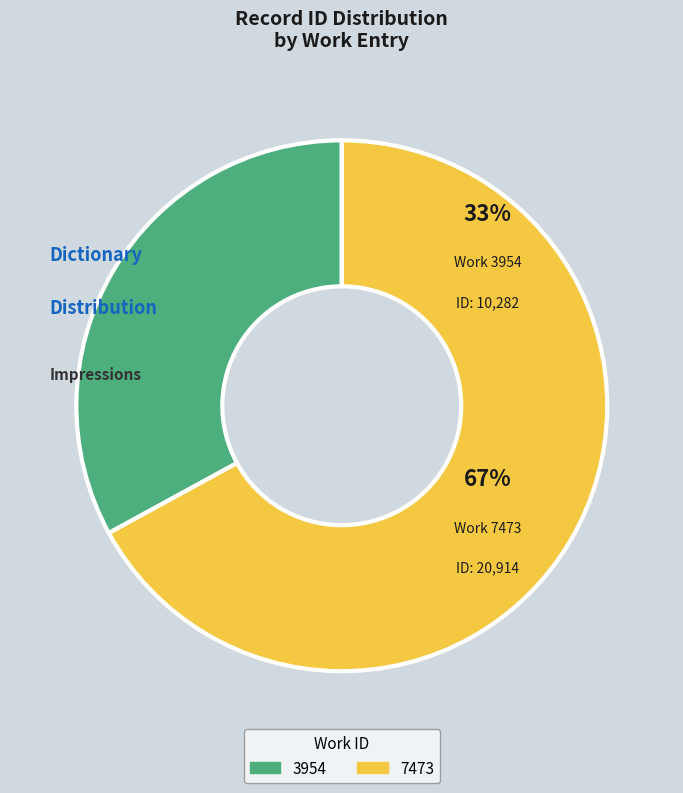

Count the number of slices in the pie.

2